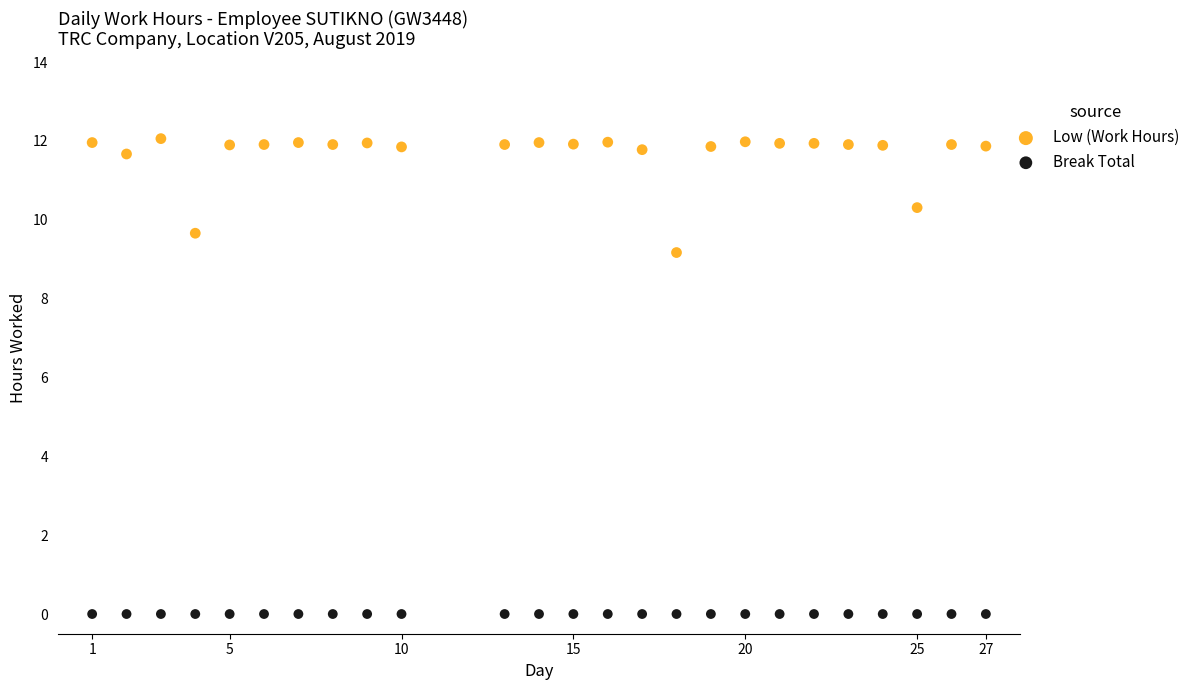

What are all the series names shown in the legend?

Low (Work Hours), Break Total